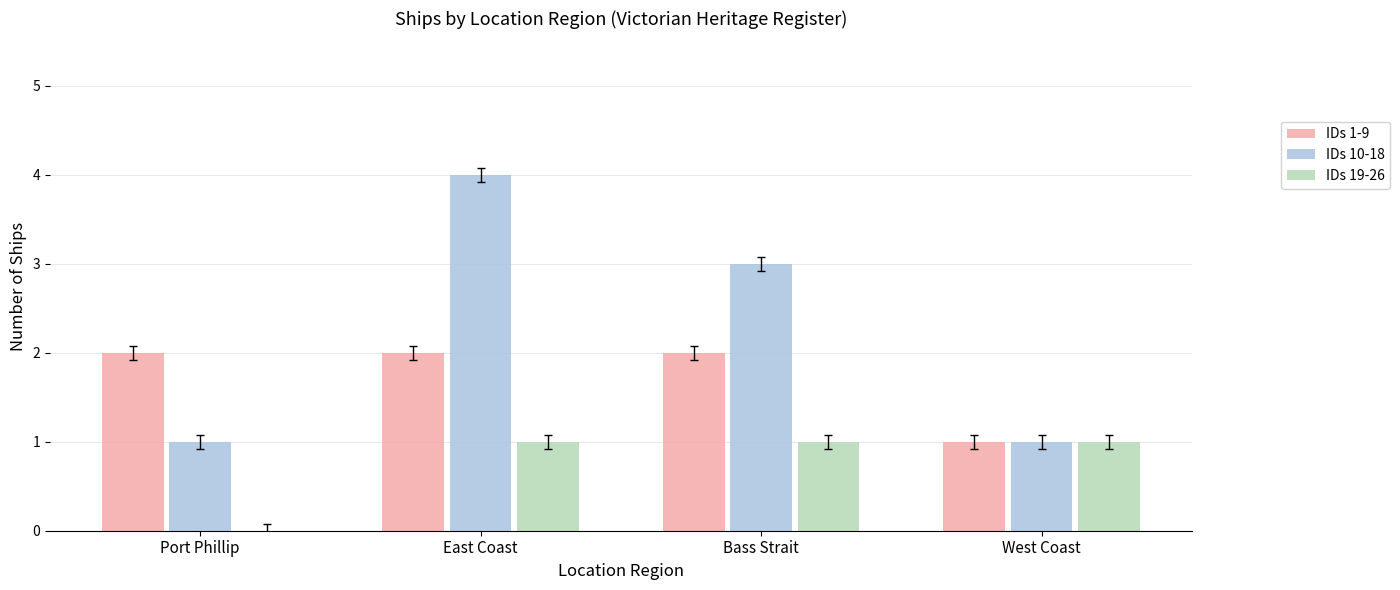

How many series are shown in this chart?

3